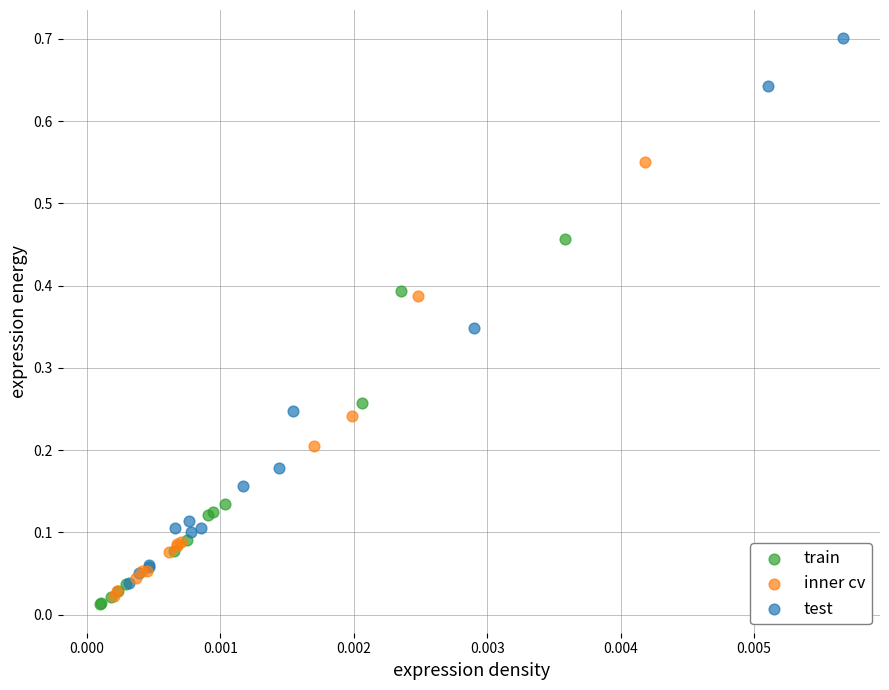

Which series contains the highest Y value?

test